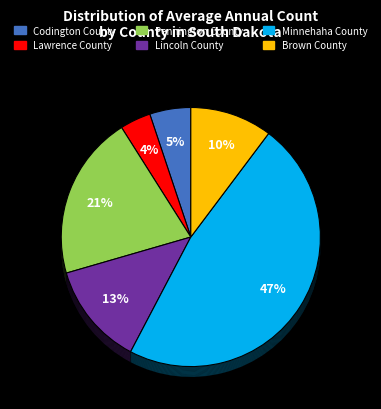

How many segments does this pie chart have?

6